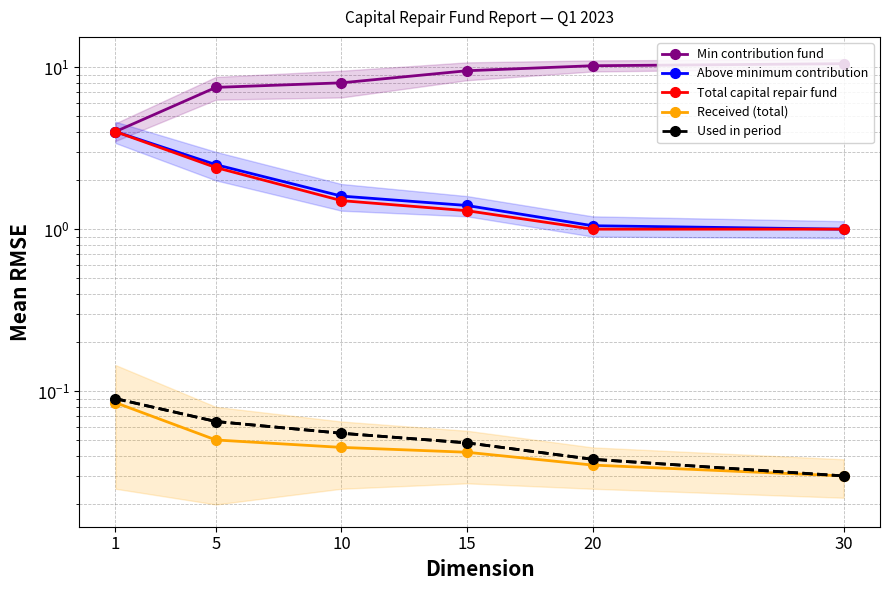

True or false: Min contribution fund has a value of 8.0 at 10.

True